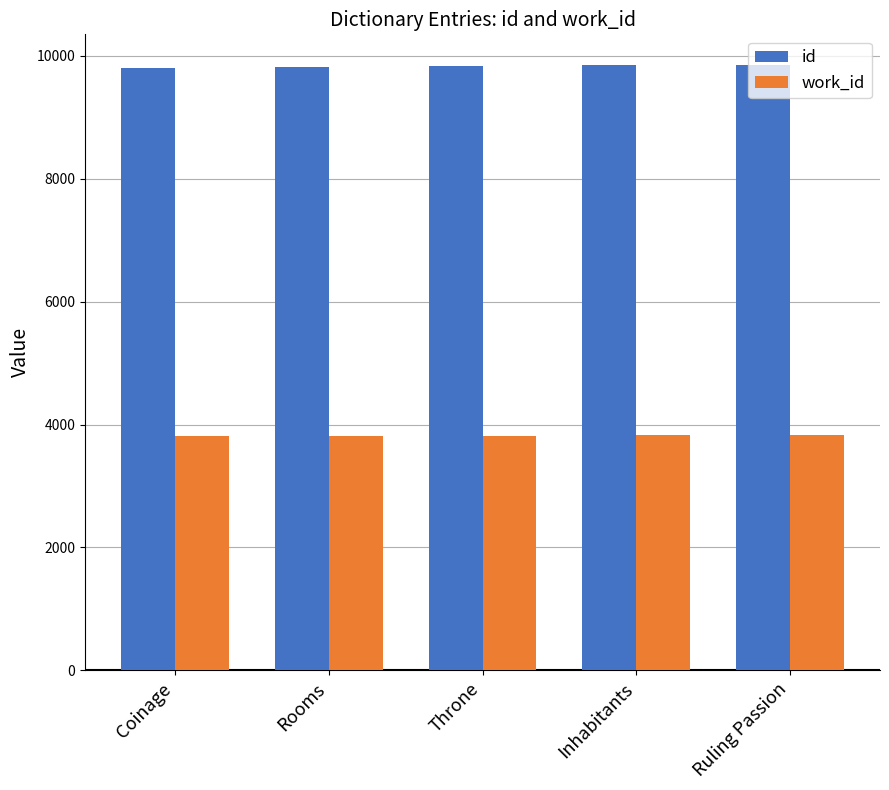

What is the total value across all series at Throne?

13655